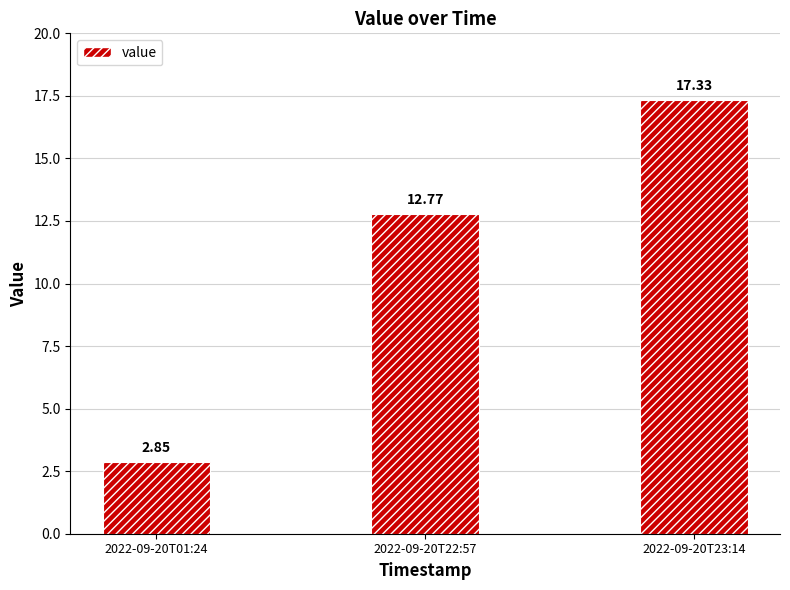

What is the difference between the second highest and minimum values?

9.9